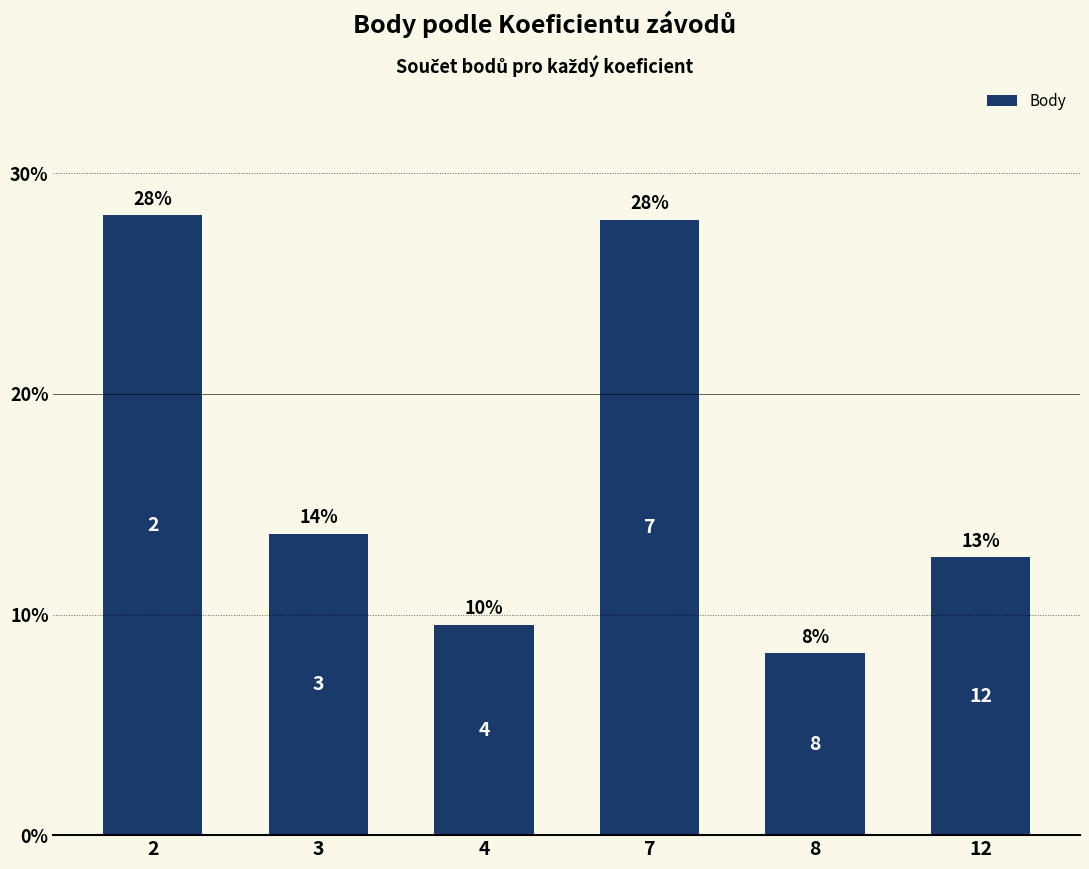

What is the difference between the second highest and minimum values?

19.7